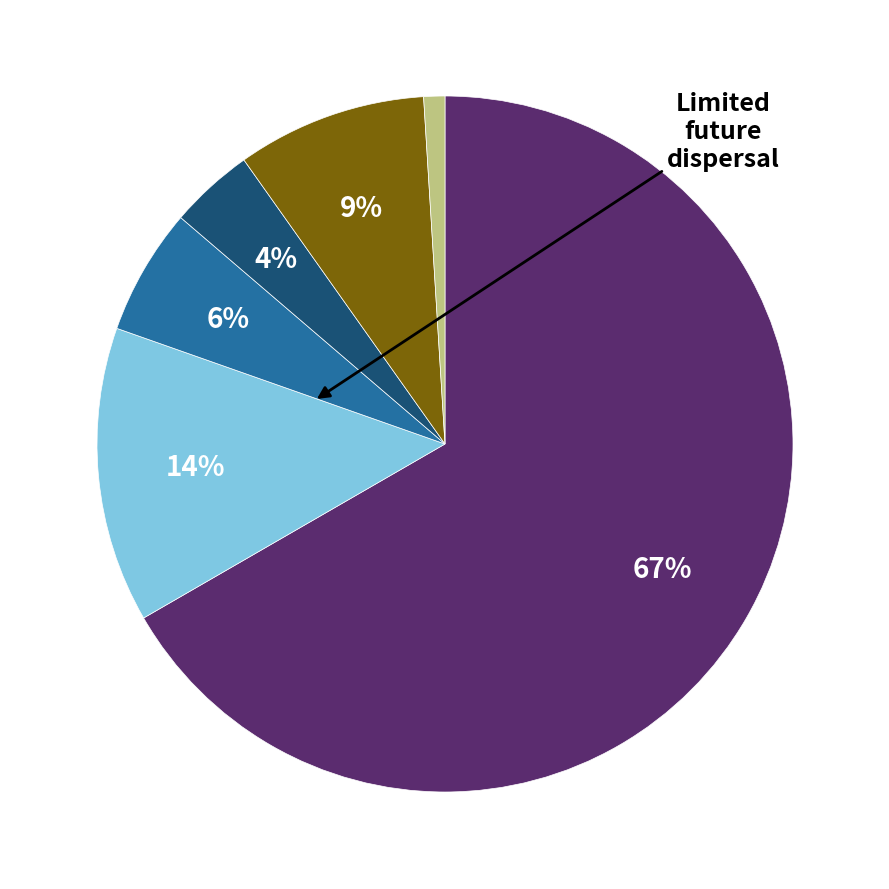

To the nearest percent, what is the average slice percentage?

17%